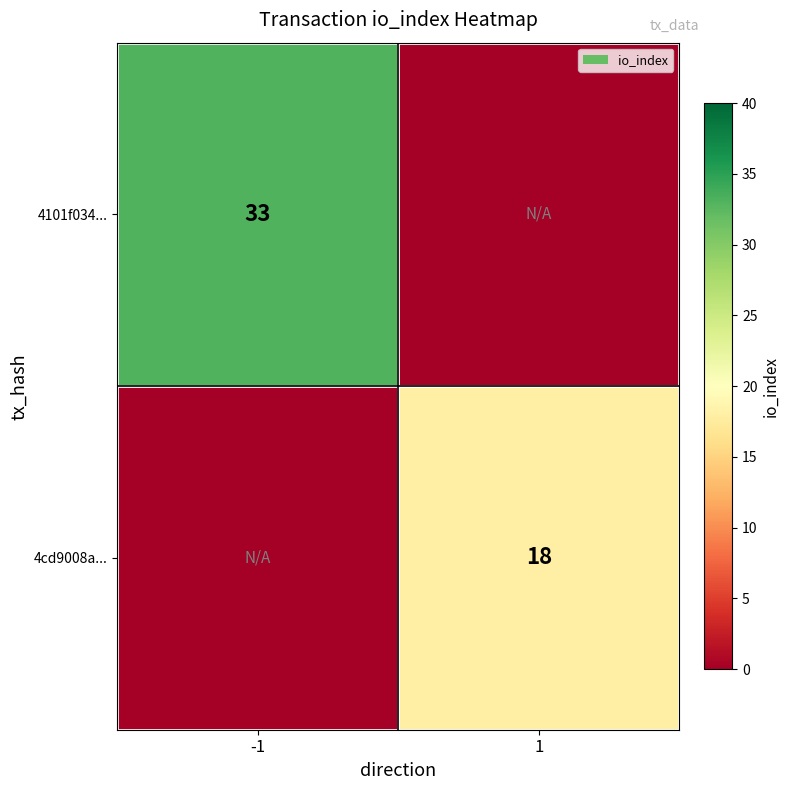

True or false: 4cd9008a... has a value of 18 at 1.

True